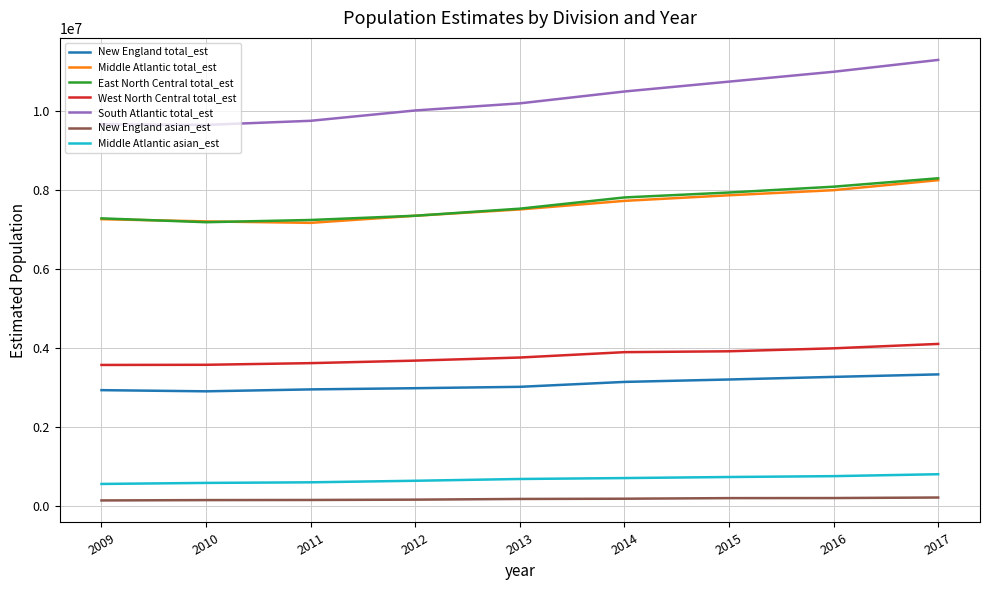

True or false: Middle Atlantic total_est and Middle Atlantic asian_est intersect in this chart.

False